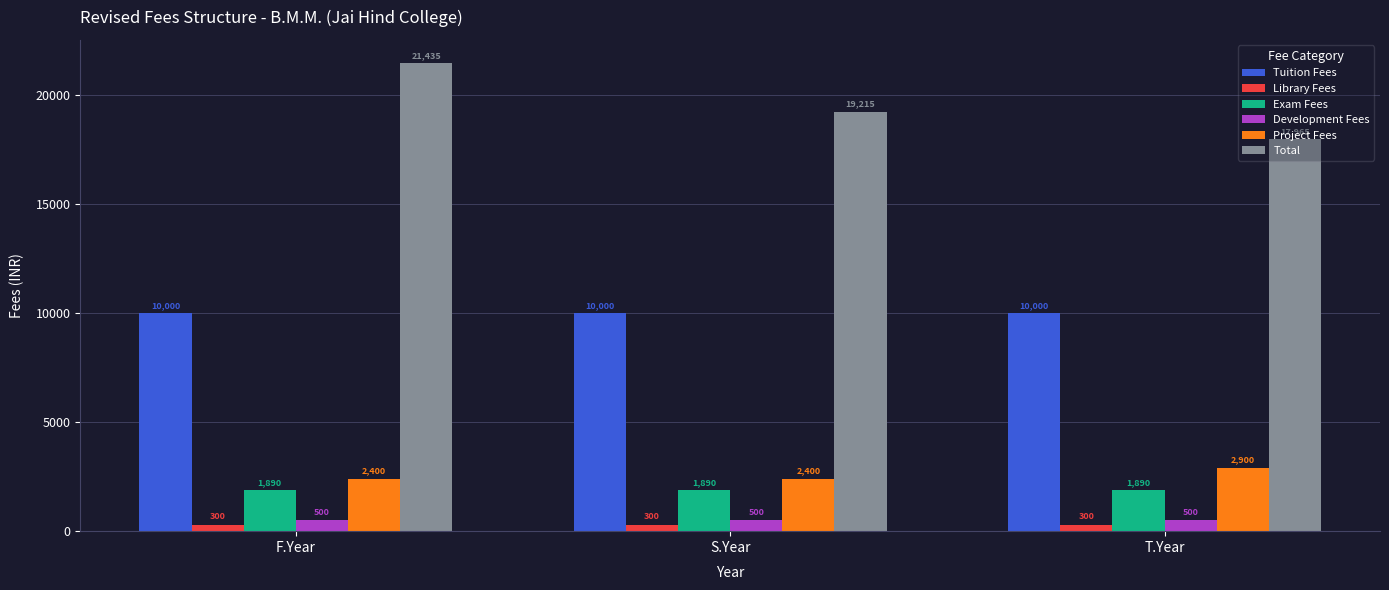

Count the number of data series in this chart.

6